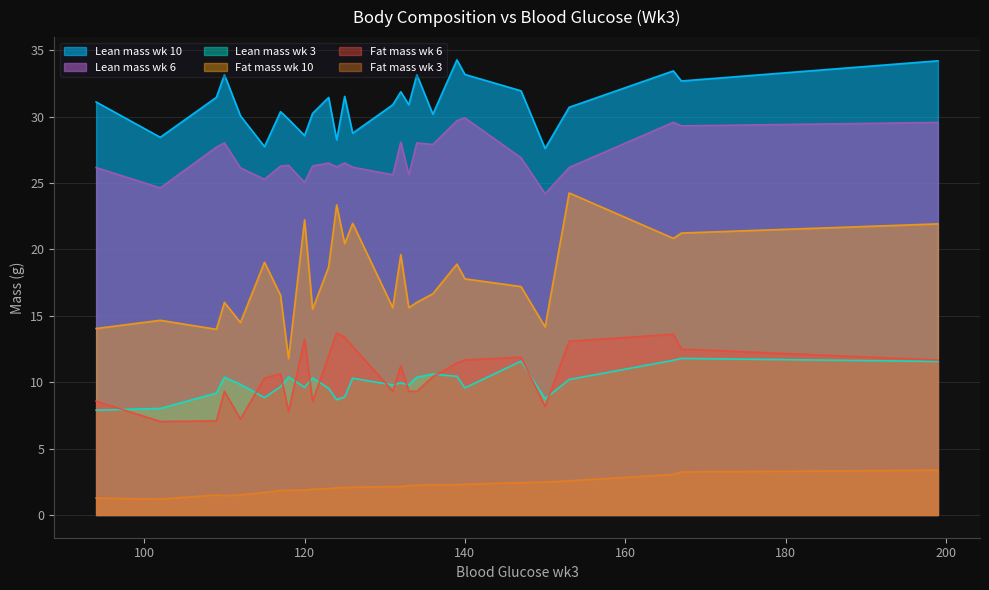

What is the difference between the Fat mass wk 3 values at 118 and 132?

0.3